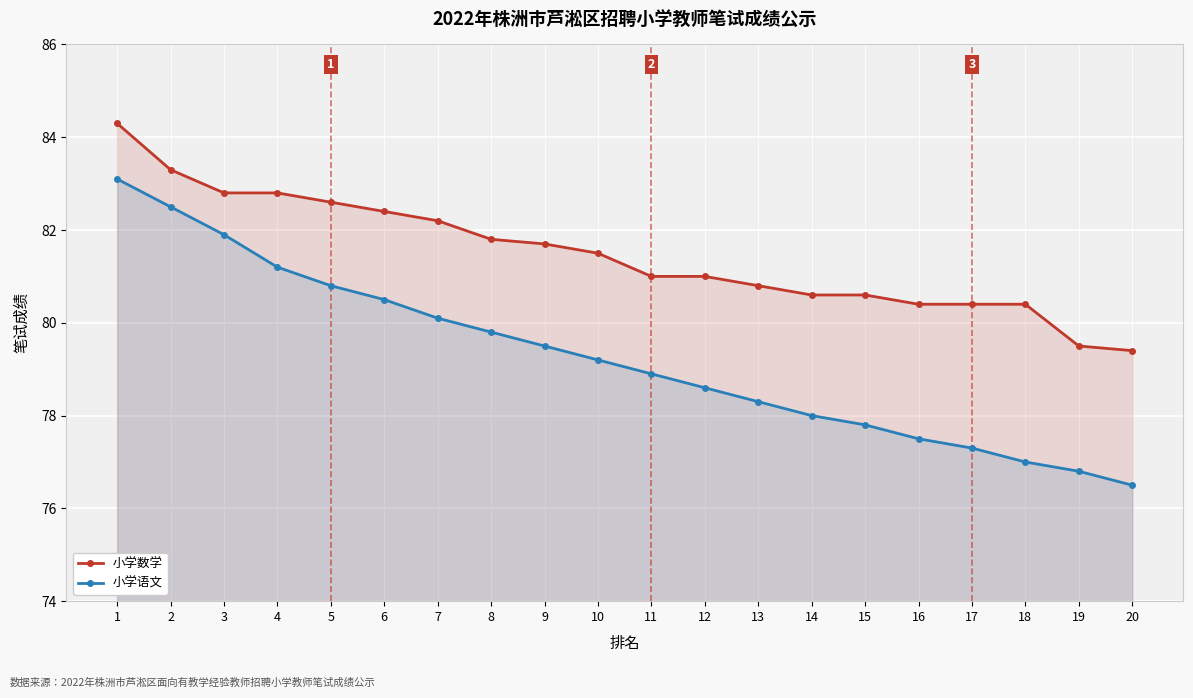

Reading right to left, what are all the values shown in this chart?

小学数学: 20=79.4	19=79.5	18=80.4	17=80.4	16=80.4	15=80.6	14=80.6	13=80.8	12=81.0	11=81.0	10=81.5	9=81.7	8=81.8	7=82.2	6=82.4	5=82.6	4=82.8	3=82.8	2=83.3	1=84.3
小学语文: 20=76.5	19=76.8	18=77.0	17=77.3	16=77.5	15=77.8	14=78.0	13=78.3	12=78.6	11=78.9	10=79.2	9=79.5	8=79.8	7=80.1	6=80.5	5=80.8	4=81.2	3=81.9	2=82.5	1=83.1